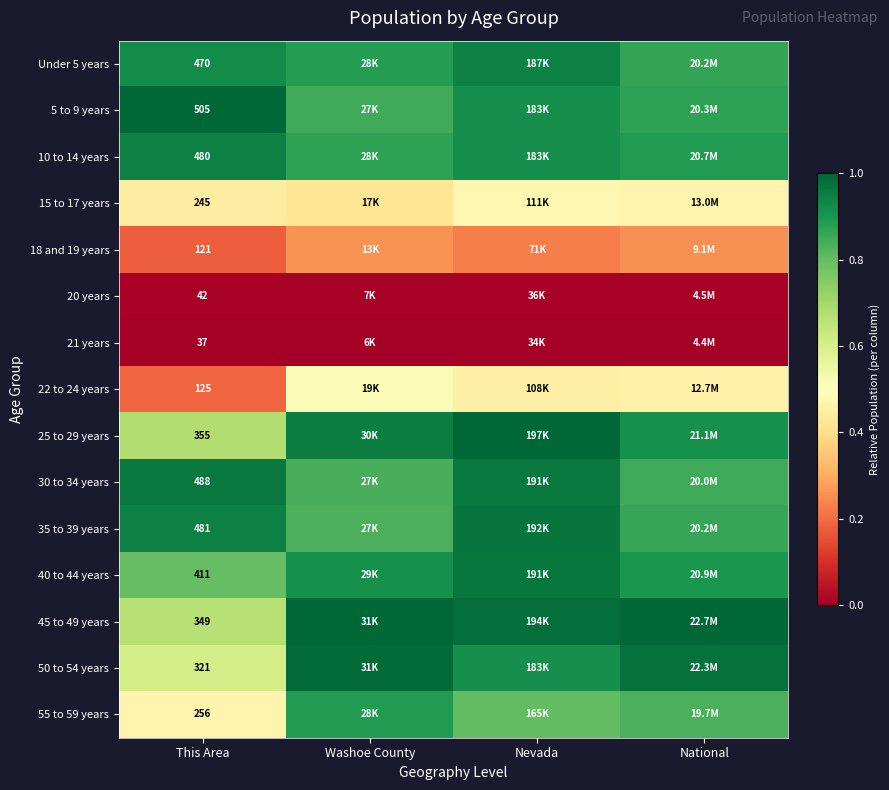

Is the value of 25 to 29 years at This Area greater than the value of 5 to 9 years at This Area?

No